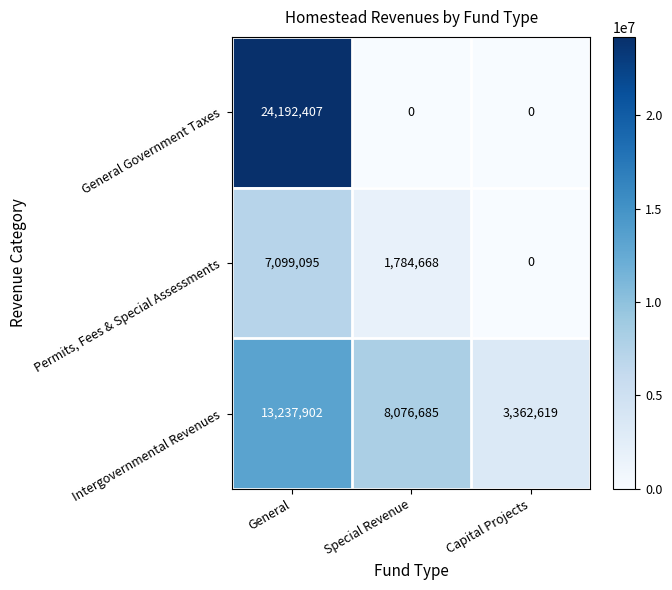

What is the maximum value shown in the chart?

24192407